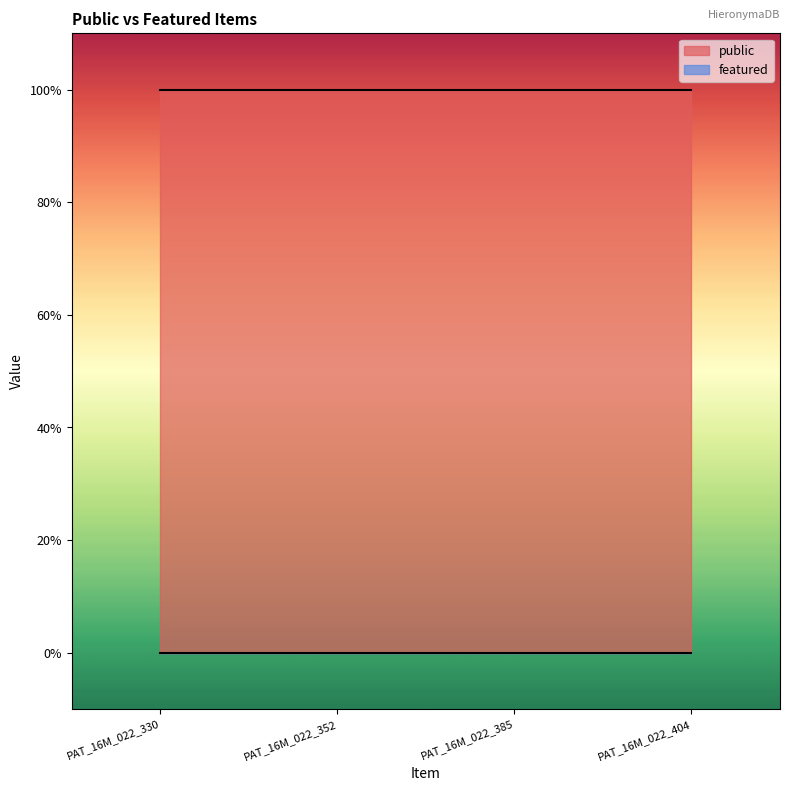

At which label does public reach its peak?

PAT_16M_022_330